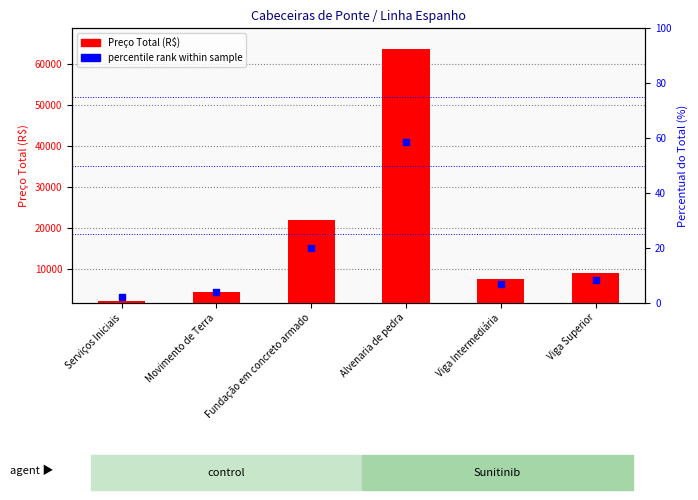

Which series has the largest total across all categories?

Preço Total (R$)